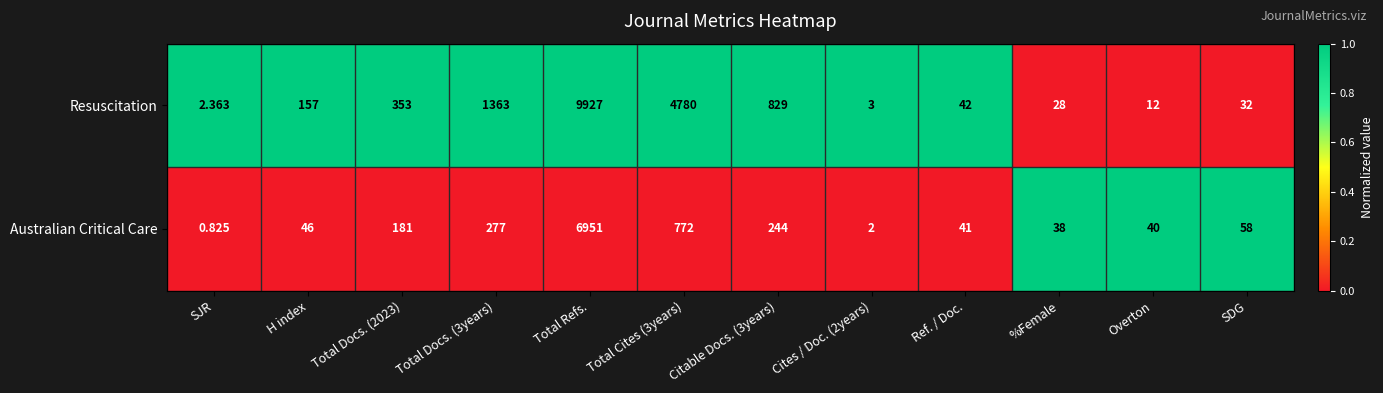

At Citable Docs. (3years), list the series in order from largest to smallest.

Resuscitation, Australian Critical Care